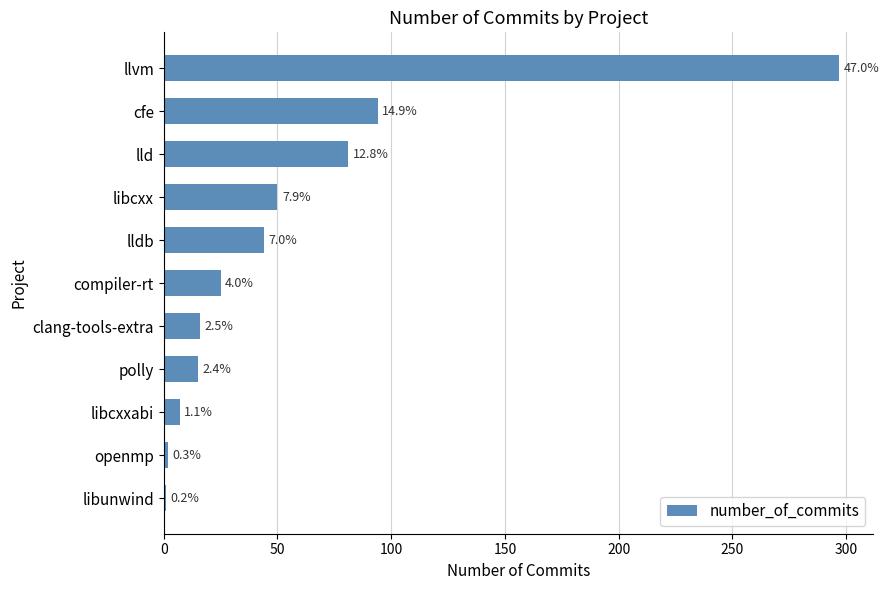

How many bars are there in total?

11